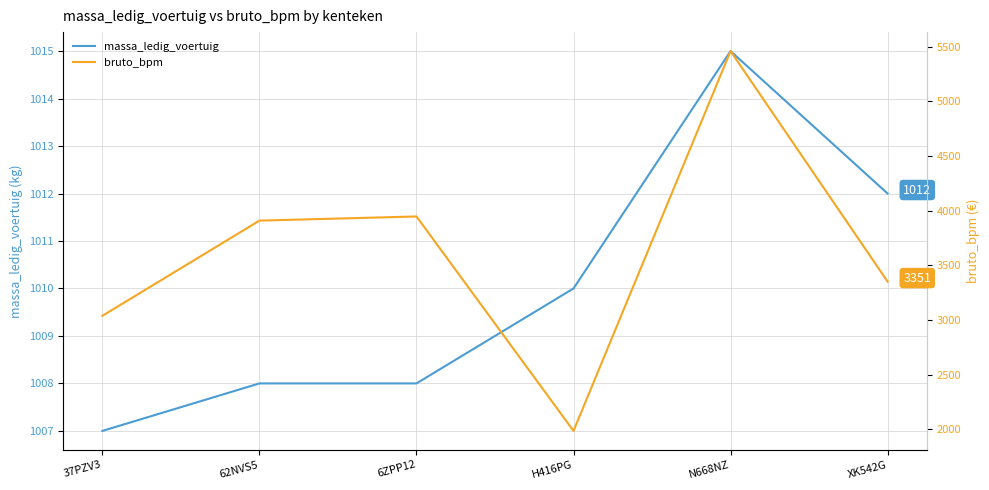

What is the sum of the bruto_bpm values at XK542G and N668NZ?

8812